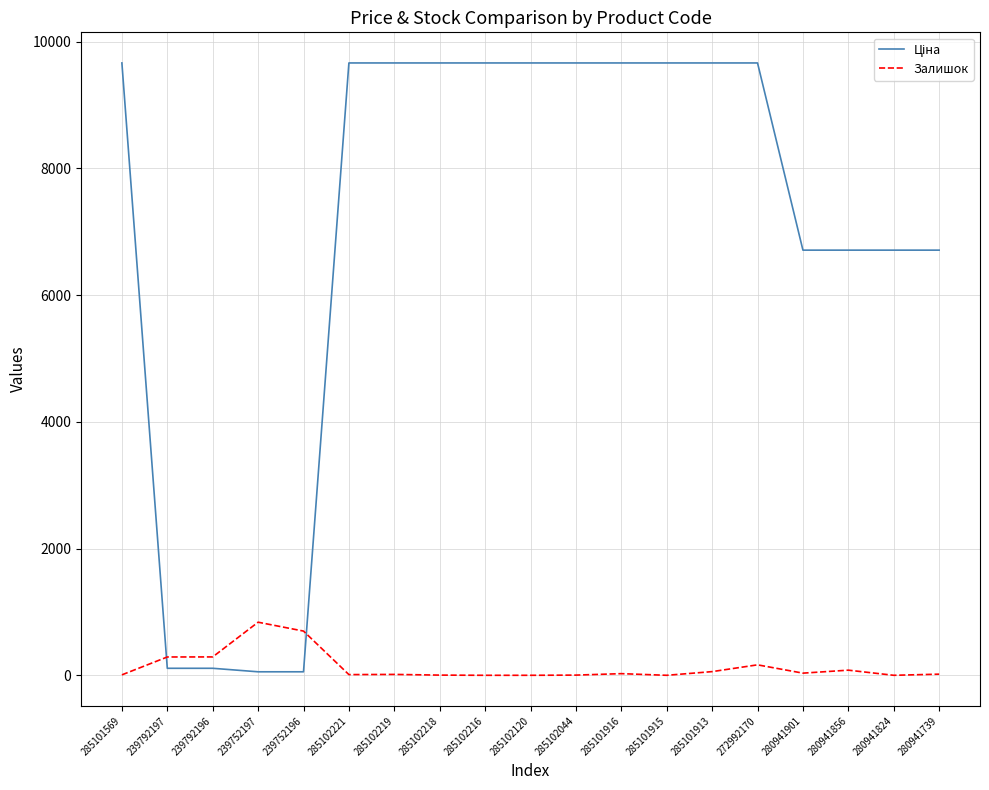

What is the maximum value for Залишок?

838.0